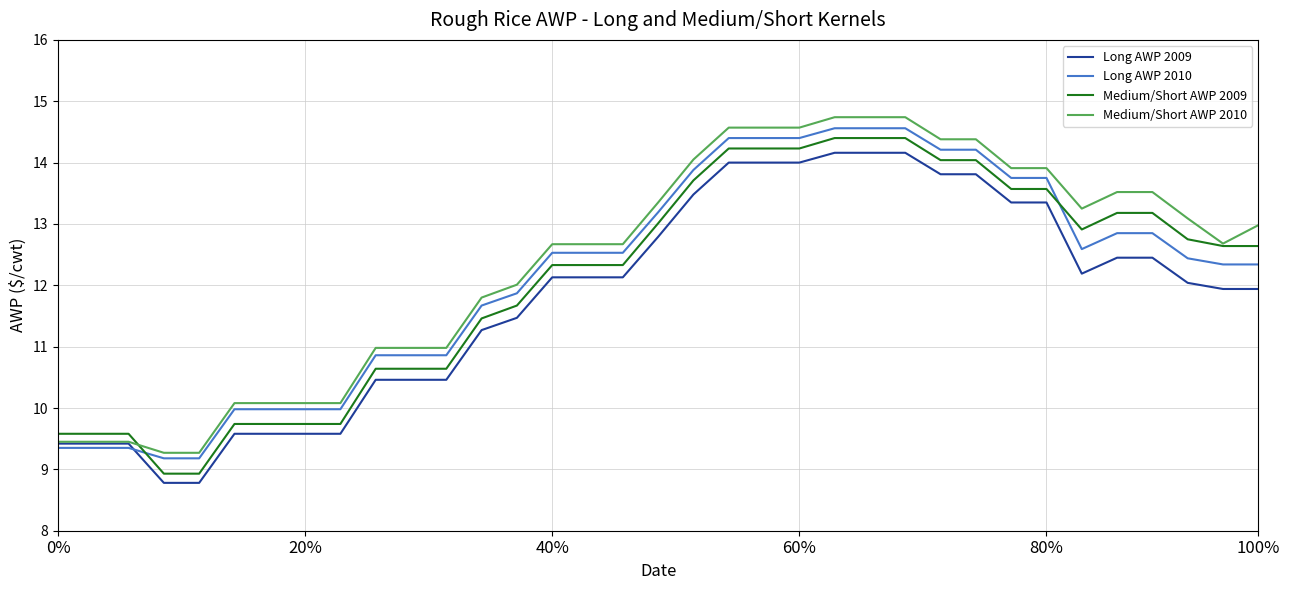

What is the maximum value for Long AWP 2009?

14.2